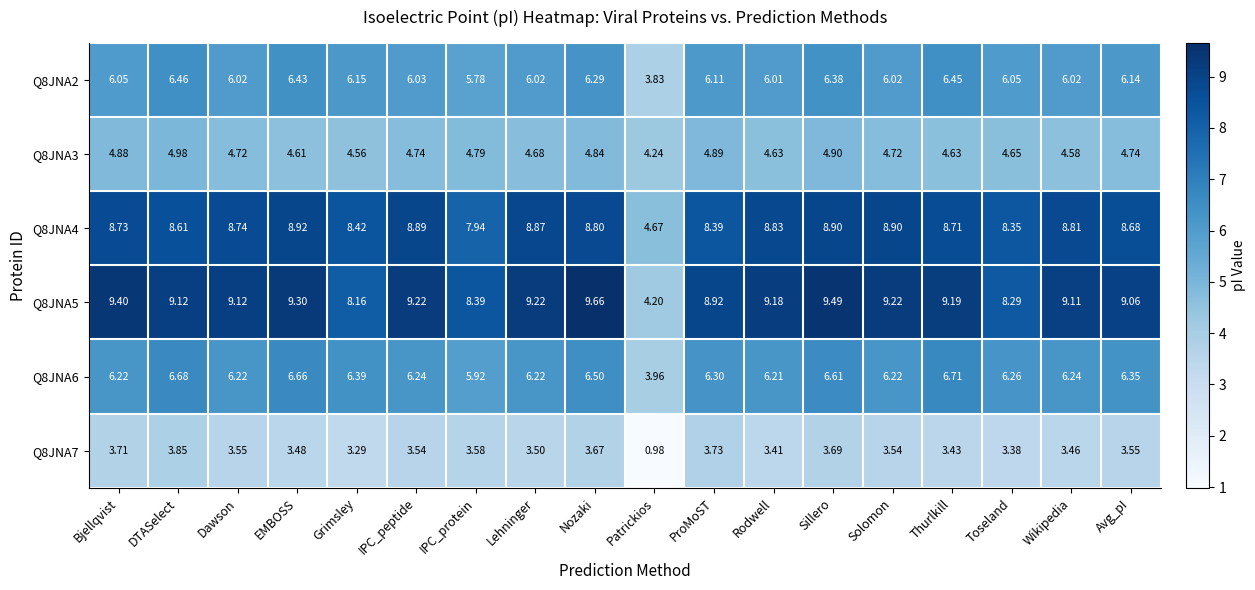

At which category does the chart reach its peak across all series?

Nozaki